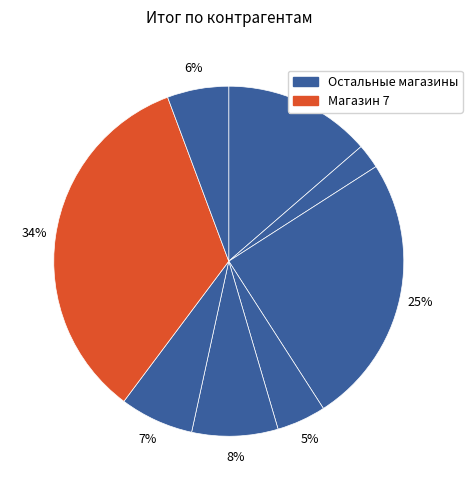

How many segments does this pie chart have?

8